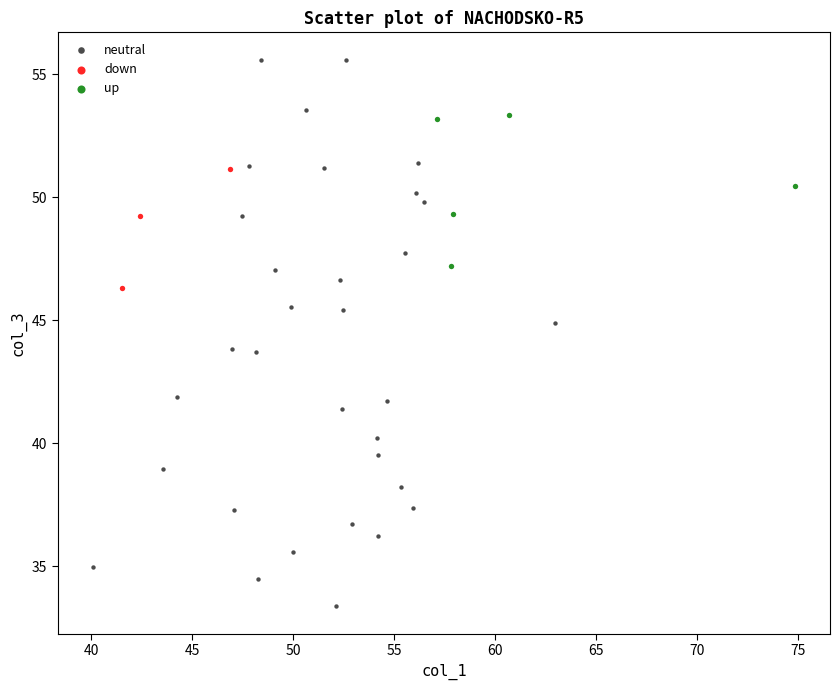

What are all the series names shown in the legend?

neutral, down, up